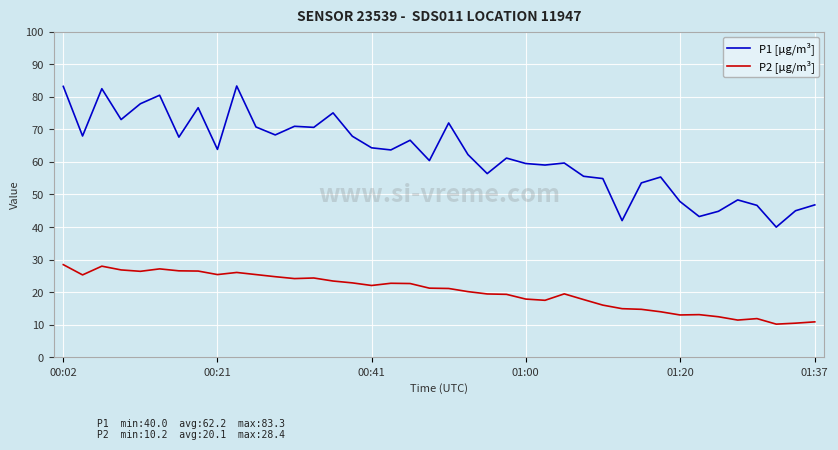

True or false: P2 [µg/m³] and P1 [µg/m³] cross at least once.

False